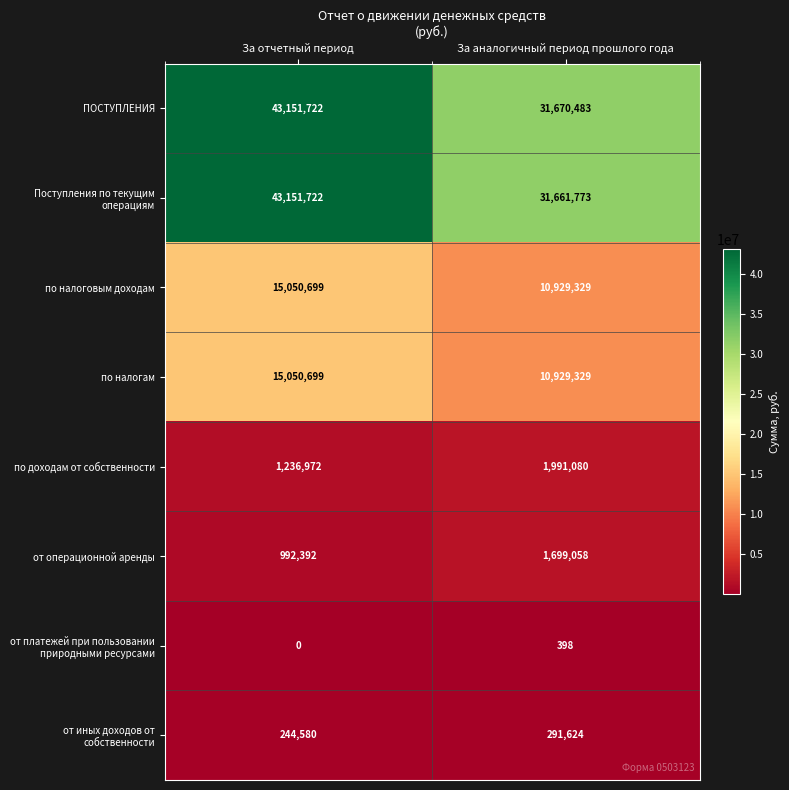

What is the sum of the по доходам от собственности values at За отчетный период and За аналогичный период прошлого года?

3228052